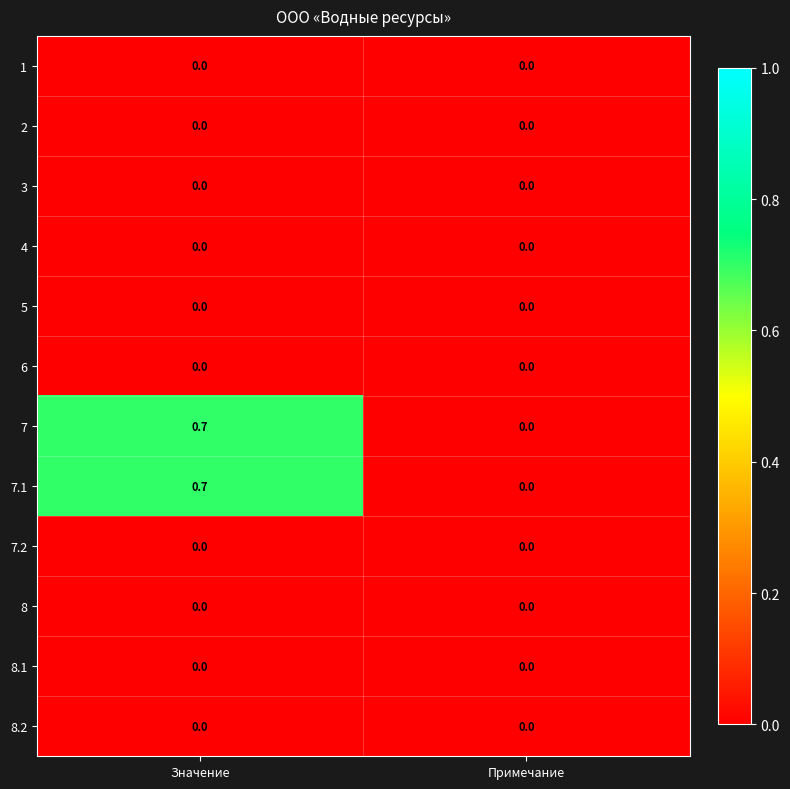

Read the 7.1 value at Значение.

0.7